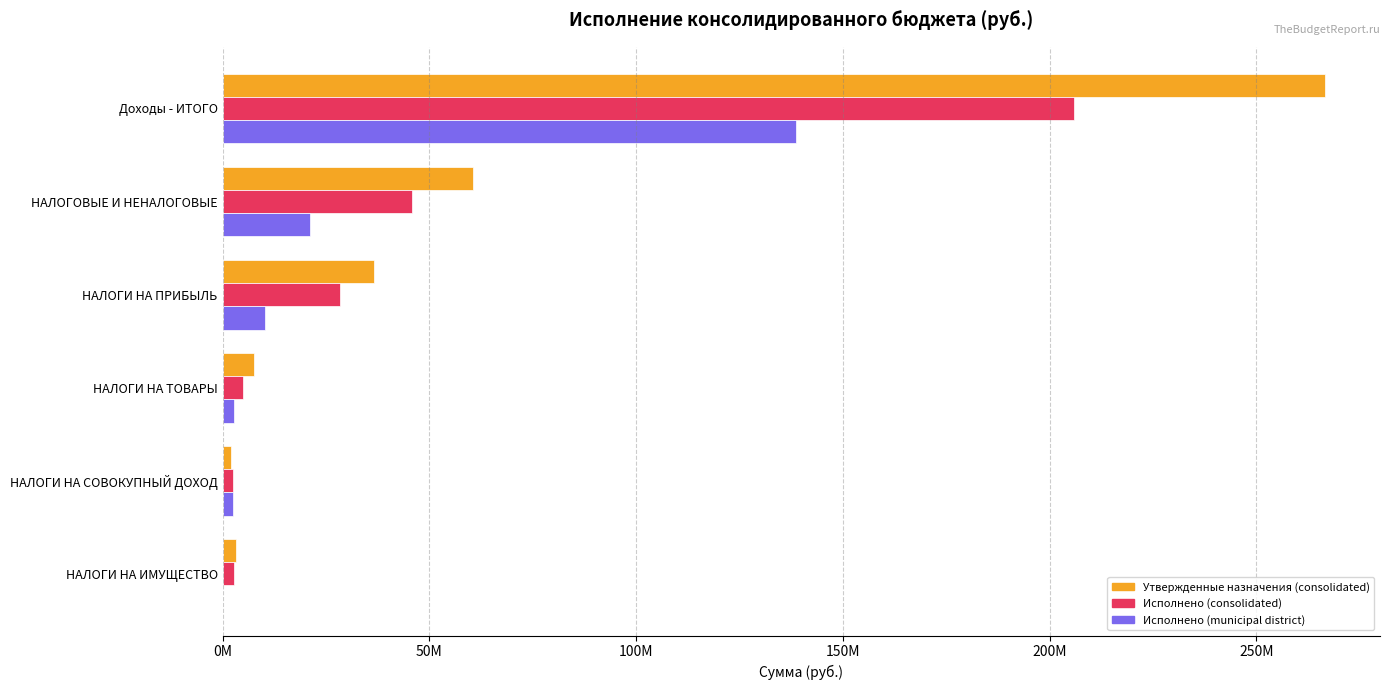

At which label is Исполнено (consolidated) closest to 104199020?

НАЛОГОВЫЕ И НЕНАЛОГОВЫЕ